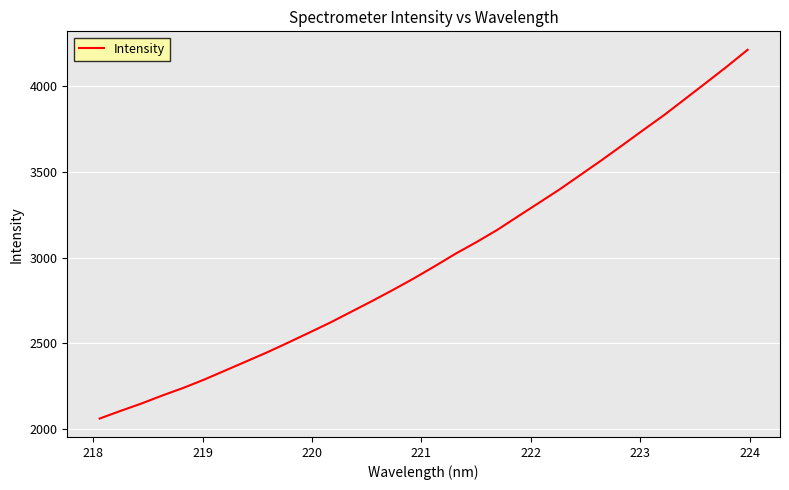

What is the greatest value displayed?

4209.8